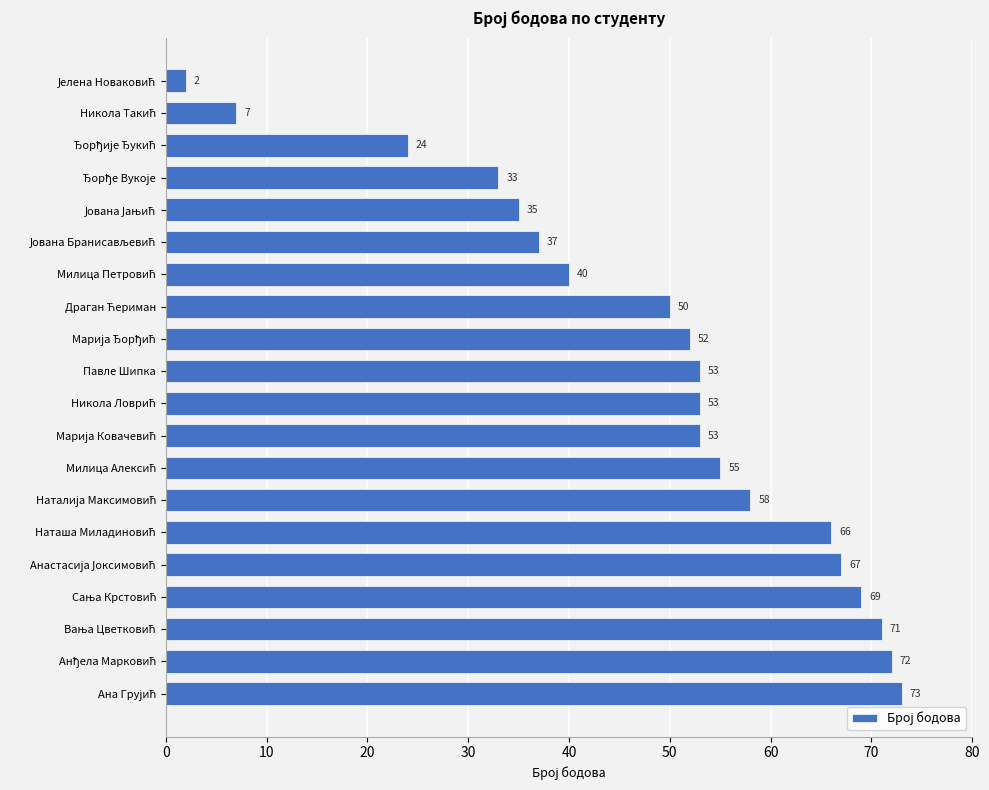

Are the bars horizontal?

Yes